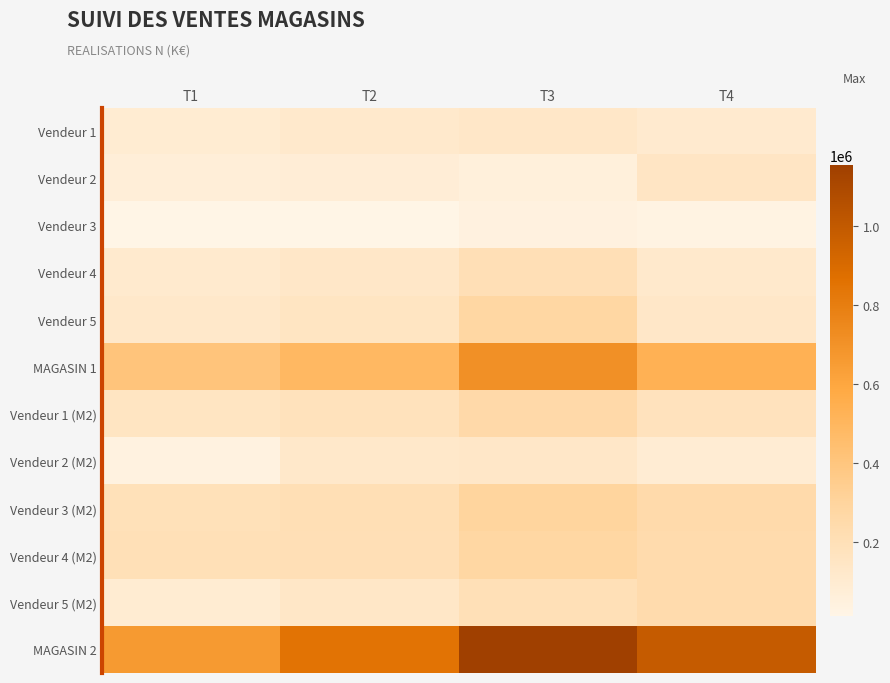

Between T2 and T4, which series saw the biggest shift?

MAGASIN 2